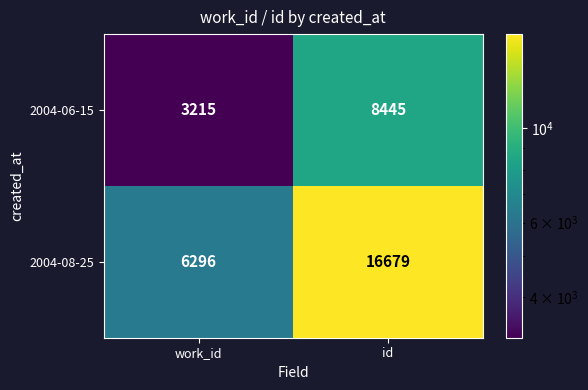

What is the approximate value of 2004-08-25 at work_id?

6296